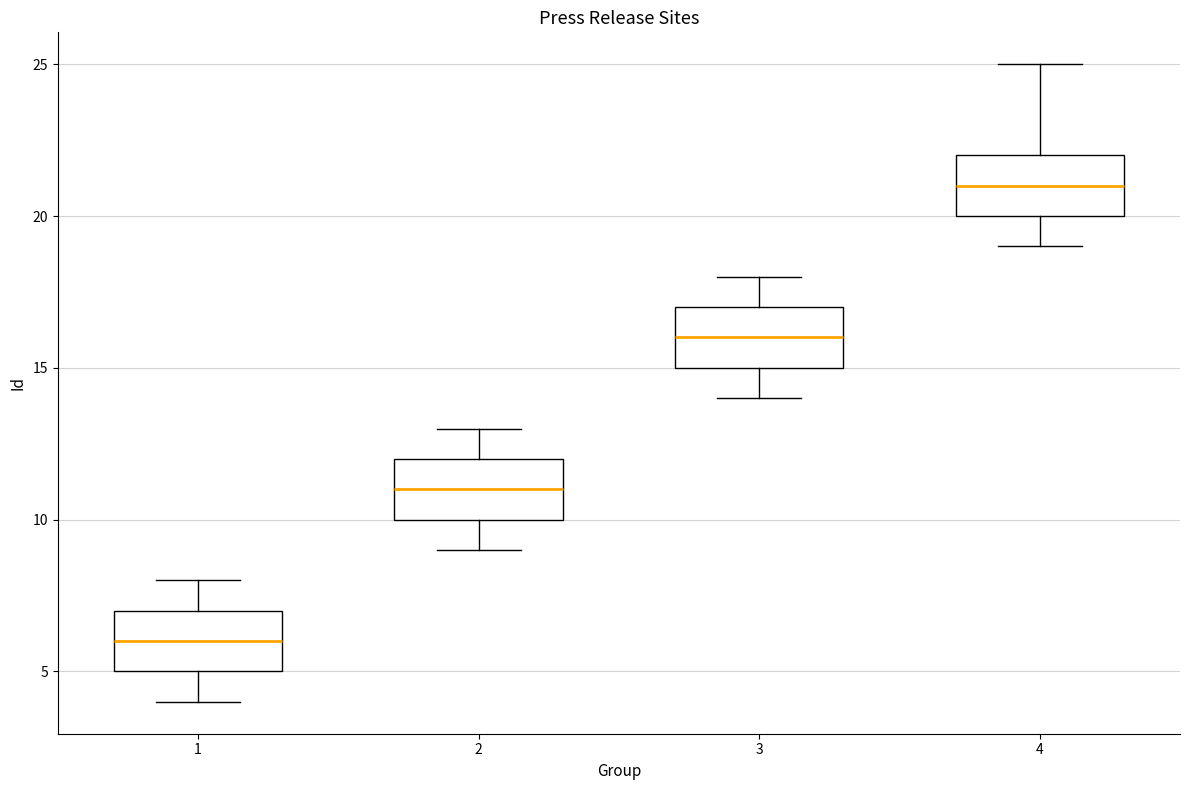

Which box has the highest median line?

4